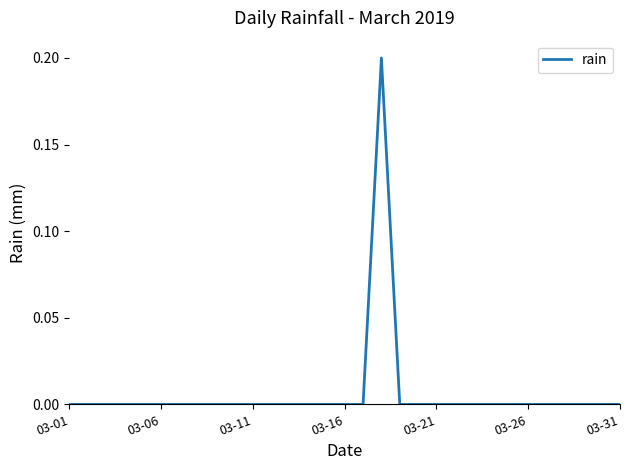

Reading right to left, extract all data points from this chart.

0.0	0.0	0.0	0.0	0.0	0.0	0.0	0.0	0.0	0.0	0.0	0.0	0.0	0.2	0.0	0.0	0.0	0.0	0.0	0.0	0.0	0.0	0.0	0.0	0.0	0.0	0.0	0.0	0.0	0.0	0.0